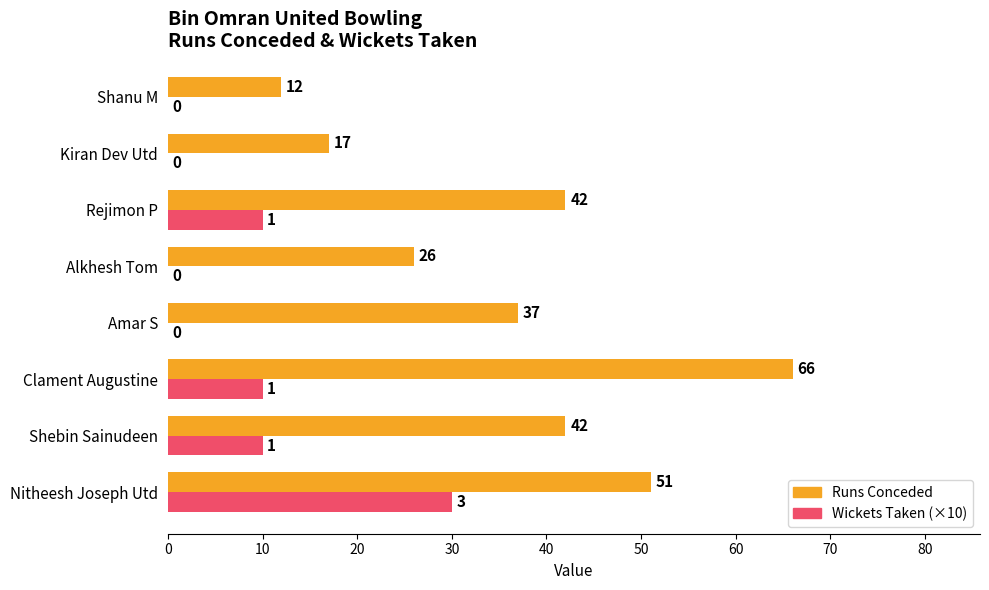

At which label is Runs Conceded closest to 39?

Amar S